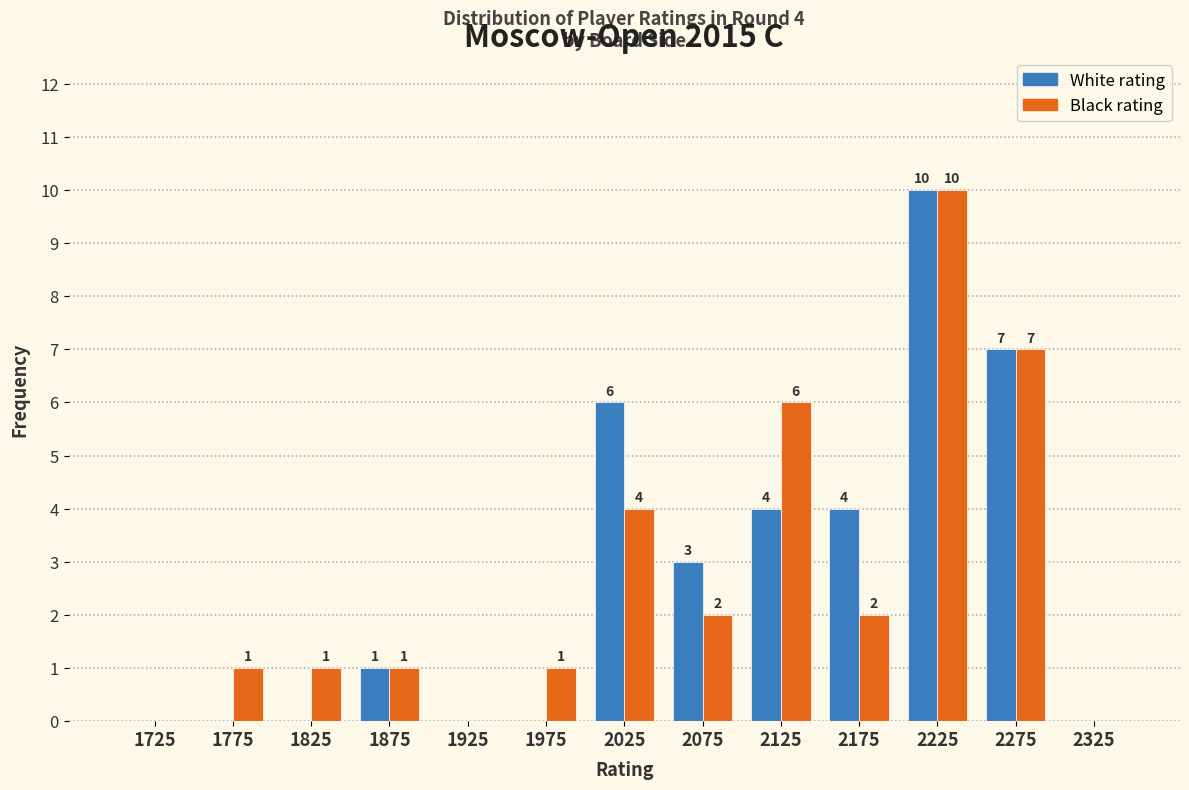

In the White rating series, which range on the x-axis has the tallest bar?

2200 to 2250